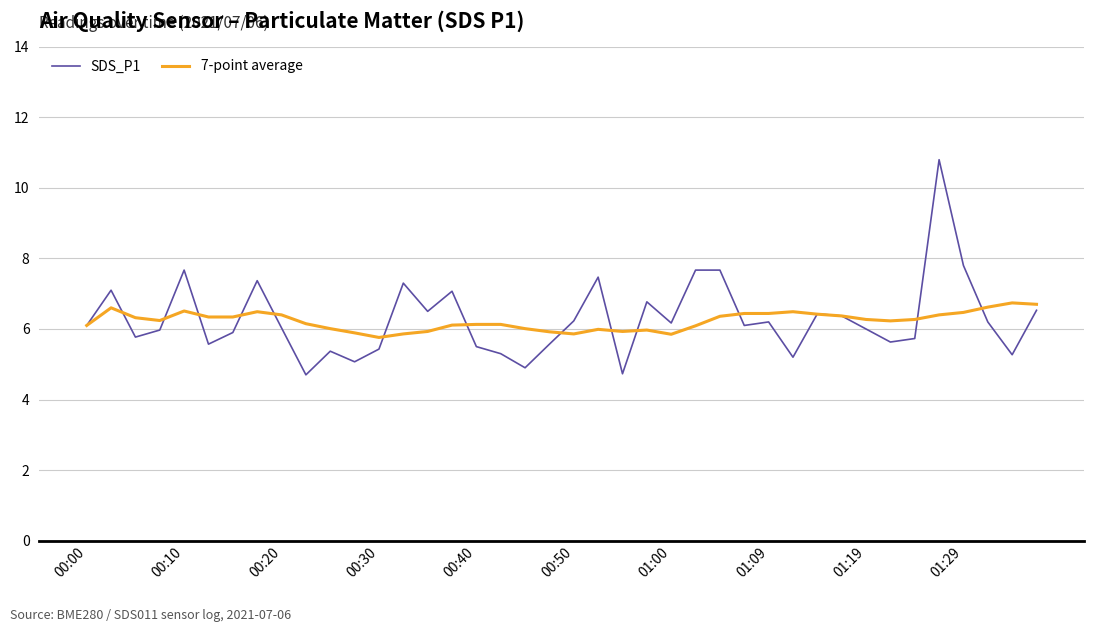

Which series has the widest spread of values?

SDS_P1